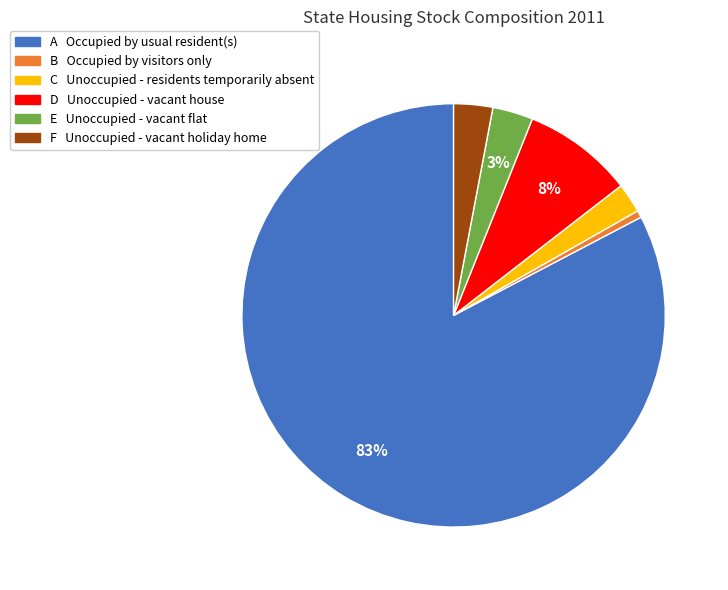

Which has a higher value, A Occupied by usual resident(s) or C Unoccupied - residents temporarily absent?

A Occupied by usual resident(s)